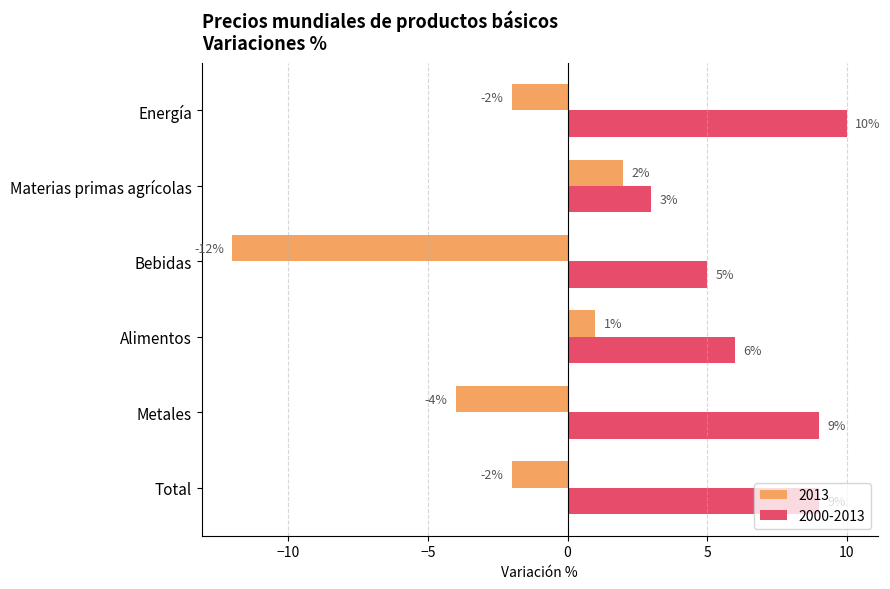

At which category is the sum across all series the highest?

Energía